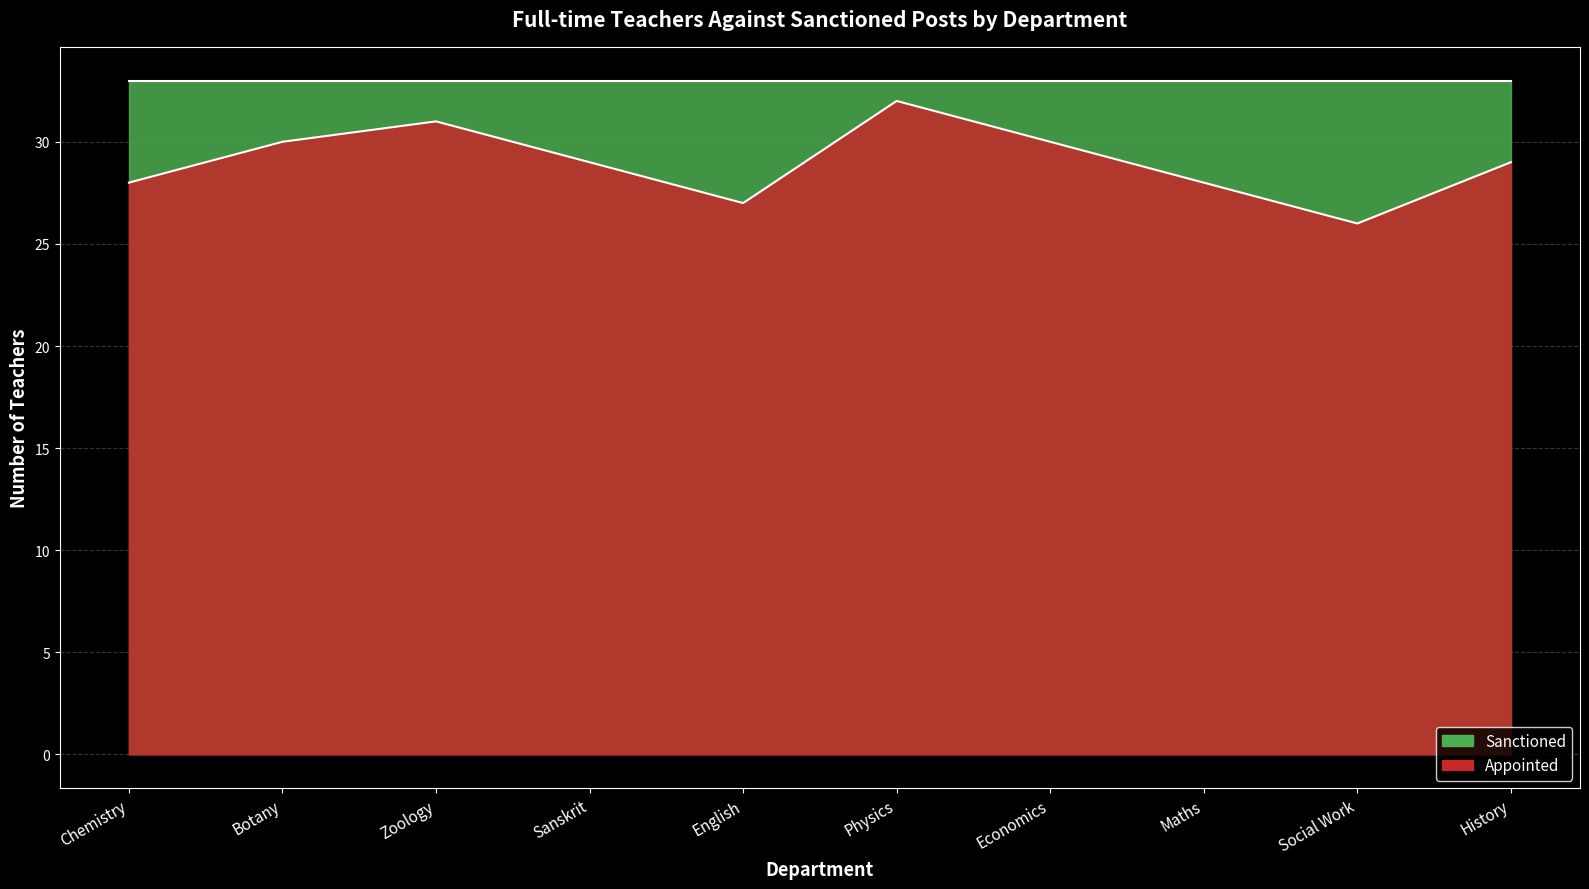

Rank the categories by value from lowest to highest.

Social Work, English, Chemistry, Maths, Sanskrit, History, Botany, Economics, Zoology, Physics